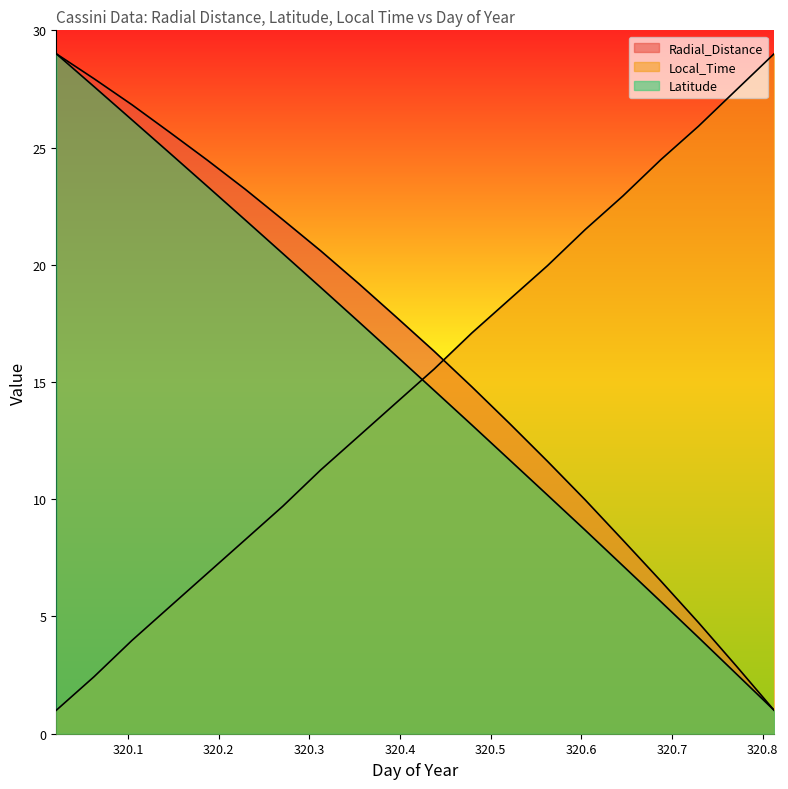

Which series ends up on top after the final intersection of Local_Time and Latitude?

Local_Time